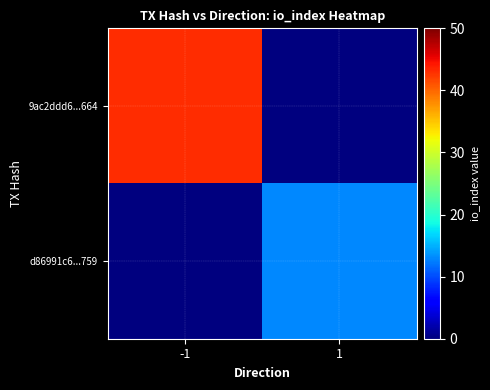

List the series in order of their peak value, highest first.

9ac2ddd6...664, d86991c6...759